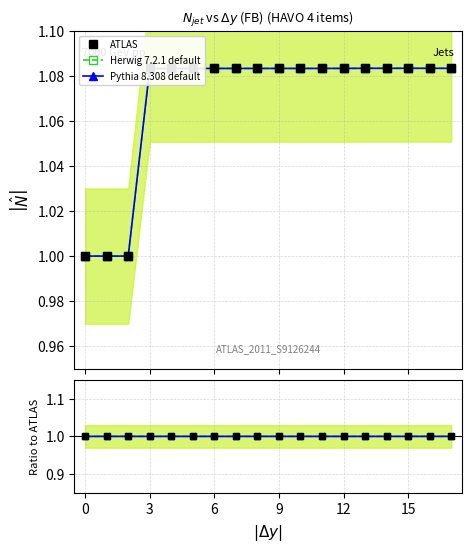

The value of ATLAS at 16 is 1.5. True or false?

False